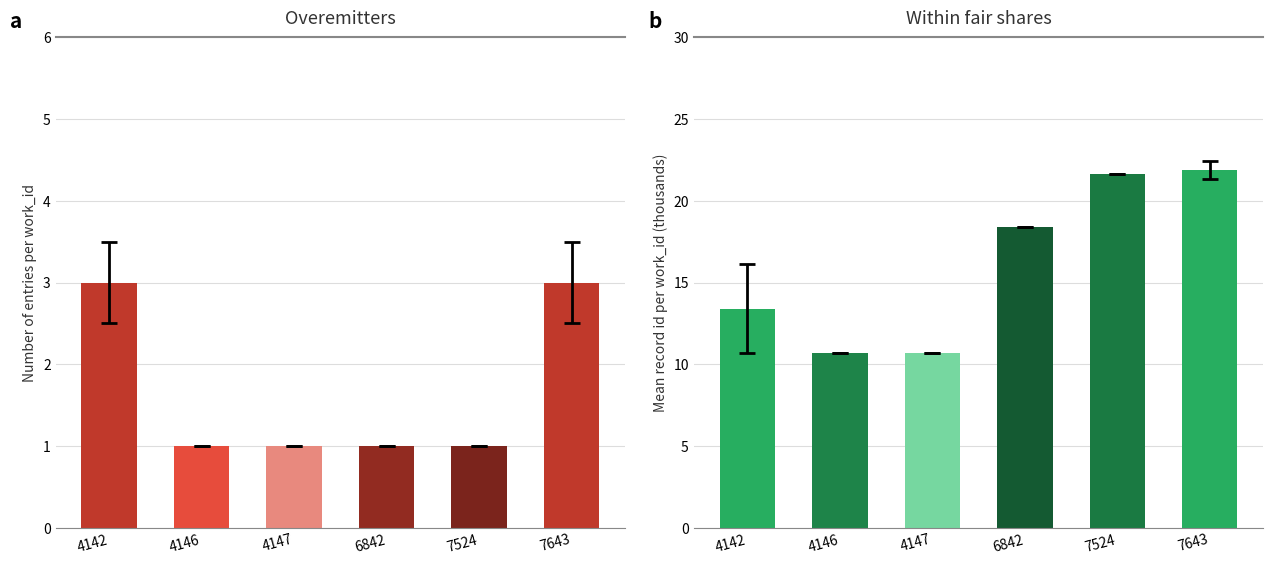

Is the value of Mean id (thousands) at 7643 greater than the value of Count at 4142?

Yes